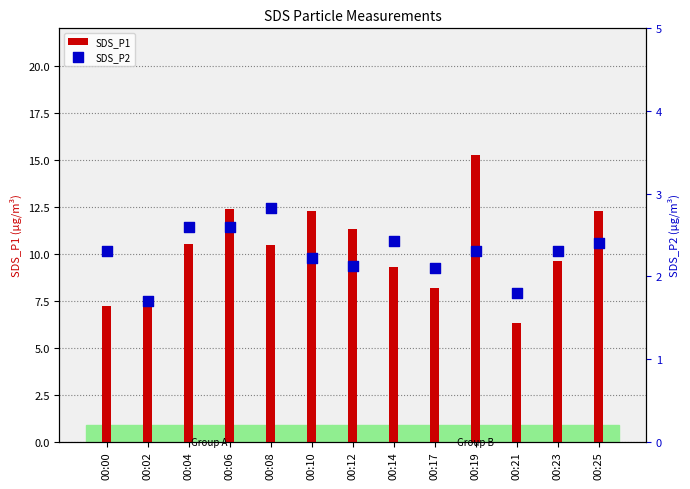

Which series contains the highest Y value?

SDS_P1